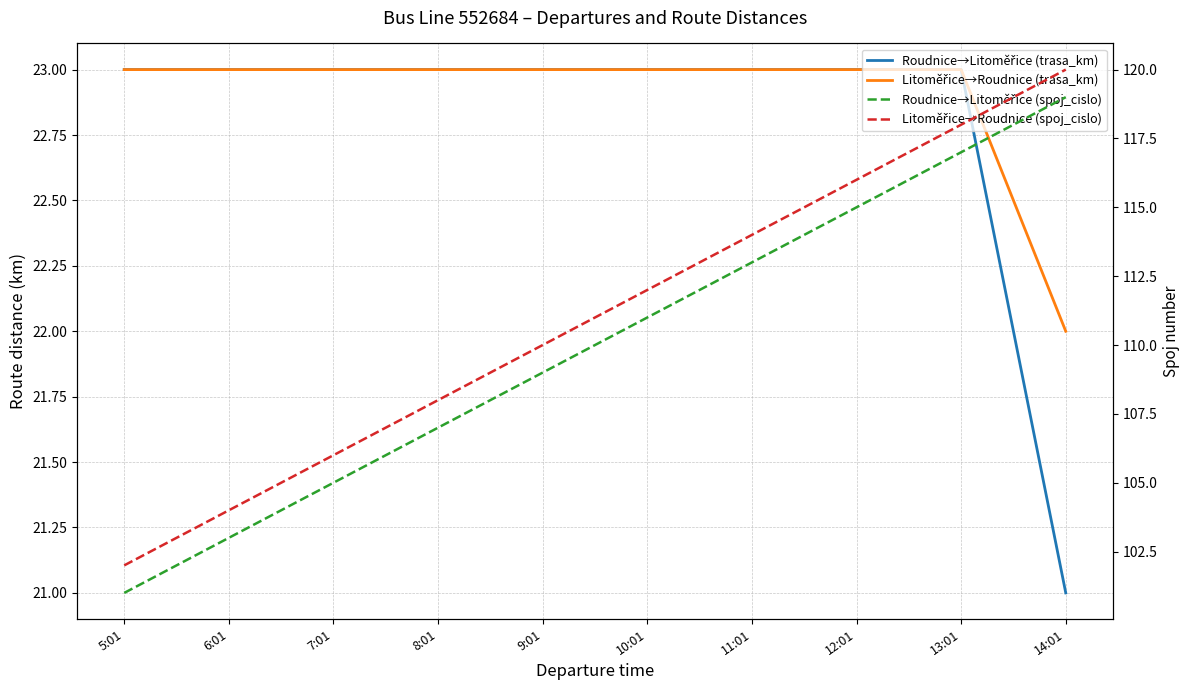

What is the difference between the maximum and minimum values in the Roudnice→Litoměřice (trasa_km) series?

2